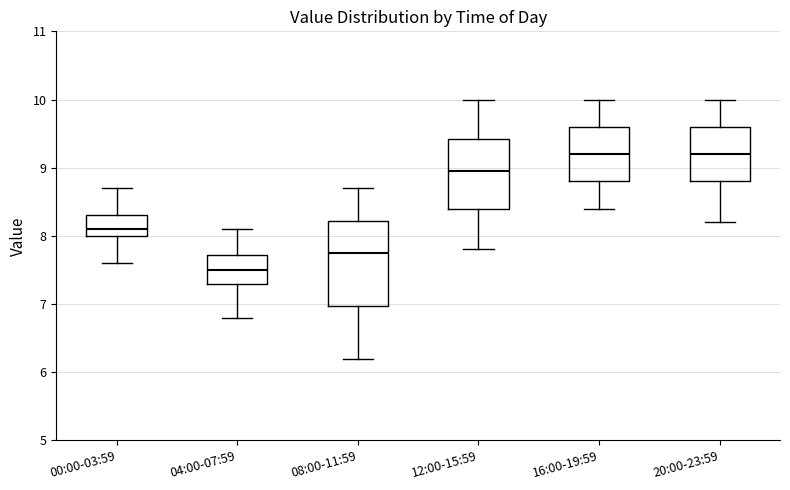

Reading left to right, transcribe this box plot: for each box, give where its median line is, the range the box spans, and where its two whiskers end, as read against the y-axis. The values are not printed on the chart, so give them approximately, as read against the axis.

00:00-03:59: median 8.1, box 8.0 to 8.3, whiskers 7.6 to 8.7
04:00-07:59: median 7.5, box 7.3 to 7.7, whiskers 6.8 to 8.1
08:00-11:59: median 7.8, box 7.0 to 8.2, whiskers 6.2 to 8.7
12:00-15:59: median 9.0, box 8.4 to 9.4, whiskers 7.8 to 10.0
16:00-19:59: median 9.2, box 8.8 to 9.6, whiskers 8.4 to 10.0
20:00-23:59: median 9.2, box 8.8 to 9.6, whiskers 8.2 to 10.0